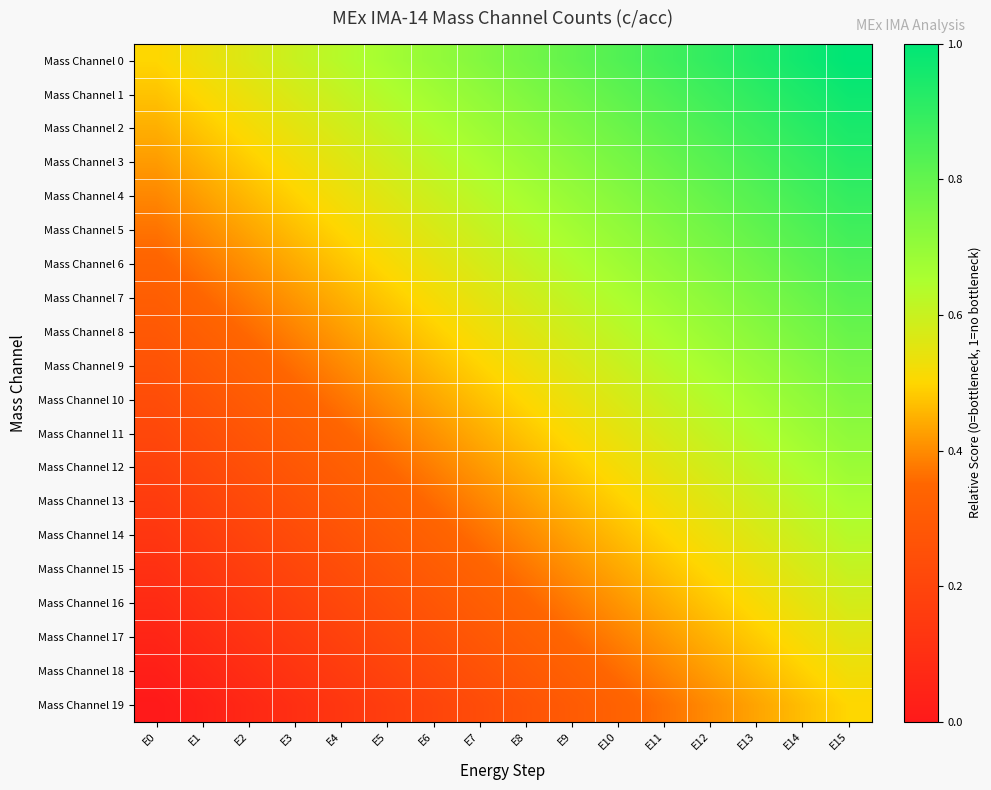

Reading left to right, list all the values displayed in this chart.

Mass Channel 0: E0=0.5	E1=0.5	E2=0.6	E3=0.6	E4=0.6	E5=0.7	E6=0.7	E7=0.7	E8=0.8	E9=0.8	E10=0.8	E11=0.9	E12=0.9	E13=0.9	E14=1.0	E15=1.0
Mass Channel 1: E0=0.5	E1=0.5	E2=0.5	E3=0.6	E4=0.6	E5=0.6	E6=0.7	E7=0.7	E8=0.7	E9=0.8	E10=0.8	E11=0.8	E12=0.9	E13=0.9	E14=0.9	E15=1.0
Mass Channel 2: E0=0.4	E1=0.5	E2=0.5	E3=0.5	E4=0.6	E5=0.6	E6=0.6	E7=0.7	E8=0.7	E9=0.7	E10=0.8	E11=0.8	E12=0.8	E13=0.9	E14=0.9	E15=0.9
Mass Channel 3: E0=0.4	E1=0.5	E2=0.5	E3=0.5	E4=0.6	E5=0.6	E6=0.6	E7=0.7	E8=0.7	E9=0.7	E10=0.8	E11=0.8	E12=0.8	E13=0.9	E14=0.9	E15=0.9
Mass Channel 4: E0=0.4	E1=0.4	E2=0.5	E3=0.5	E4=0.5	E5=0.6	E6=0.6	E7=0.6	E8=0.7	E9=0.7	E10=0.7	E11=0.8	E12=0.8	E13=0.8	E14=0.9	E15=0.9
Mass Channel 5: E0=0.4	E1=0.4	E2=0.4	E3=0.5	E4=0.5	E5=0.5	E6=0.6	E7=0.6	E8=0.6	E9=0.7	E10=0.7	E11=0.7	E12=0.8	E13=0.8	E14=0.8	E15=0.9
Mass Channel 6: E0=0.3	E1=0.4	E2=0.4	E3=0.4	E4=0.5	E5=0.5	E6=0.5	E7=0.6	E8=0.6	E9=0.6	E10=0.7	E11=0.7	E12=0.7	E13=0.8	E14=0.8	E15=0.8
Mass Channel 7: E0=0.3	E1=0.3	E2=0.4	E3=0.4	E4=0.4	E5=0.5	E6=0.5	E7=0.5	E8=0.6	E9=0.6	E10=0.6	E11=0.7	E12=0.7	E13=0.7	E14=0.8	E15=0.8
Mass Channel 8: E0=0.3	E1=0.3	E2=0.4	E3=0.4	E4=0.4	E5=0.5	E6=0.5	E7=0.5	E8=0.6	E9=0.6	E10=0.6	E11=0.7	E12=0.7	E13=0.7	E14=0.8	E15=0.8
Mass Channel 9: E0=0.3	E1=0.3	E2=0.3	E3=0.4	E4=0.4	E5=0.4	E6=0.5	E7=0.5	E8=0.5	E9=0.6	E10=0.6	E11=0.6	E12=0.7	E13=0.7	E14=0.7	E15=0.8
Mass Channel 10: E0=0.2	E1=0.3	E2=0.3	E3=0.3	E4=0.4	E5=0.4	E6=0.4	E7=0.5	E8=0.5	E9=0.5	E10=0.6	E11=0.6	E12=0.6	E13=0.7	E14=0.7	E15=0.7
Mass Channel 11: E0=0.2	E1=0.2	E2=0.3	E3=0.3	E4=0.3	E5=0.4	E6=0.4	E7=0.4	E8=0.5	E9=0.5	E10=0.5	E11=0.6	E12=0.6	E13=0.6	E14=0.7	E15=0.7
Mass Channel 12: E0=0.2	E1=0.2	E2=0.3	E3=0.3	E4=0.3	E5=0.4	E6=0.4	E7=0.4	E8=0.5	E9=0.5	E10=0.5	E11=0.6	E12=0.6	E13=0.6	E14=0.7	E15=0.7
Mass Channel 13: E0=0.2	E1=0.2	E2=0.2	E3=0.3	E4=0.3	E5=0.3	E6=0.4	E7=0.4	E8=0.4	E9=0.5	E10=0.5	E11=0.5	E12=0.6	E13=0.6	E14=0.6	E15=0.7
Mass Channel 14: E0=0.1	E1=0.2	E2=0.2	E3=0.2	E4=0.3	E5=0.3	E6=0.3	E7=0.4	E8=0.4	E9=0.4	E10=0.5	E11=0.5	E12=0.5	E13=0.6	E14=0.6	E15=0.6
Mass Channel 15: E0=0.1	E1=0.1	E2=0.2	E3=0.2	E4=0.2	E5=0.3	E6=0.3	E7=0.3	E8=0.4	E9=0.4	E10=0.4	E11=0.5	E12=0.5	E13=0.5	E14=0.6	E15=0.6
Mass Channel 16: E0=0.1	E1=0.1	E2=0.1	E3=0.2	E4=0.2	E5=0.2	E6=0.3	E7=0.3	E8=0.3	E9=0.4	E10=0.4	E11=0.4	E12=0.5	E13=0.5	E14=0.5	E15=0.6
Mass Channel 17: E0=0.1	E1=0.1	E2=0.1	E3=0.2	E4=0.2	E5=0.2	E6=0.3	E7=0.3	E8=0.3	E9=0.4	E10=0.4	E11=0.4	E12=0.5	E13=0.5	E14=0.5	E15=0.6
Mass Channel 18: E0=0.0	E1=0.1	E2=0.1	E3=0.1	E4=0.2	E5=0.2	E6=0.2	E7=0.3	E8=0.3	E9=0.3	E10=0.4	E11=0.4	E12=0.4	E13=0.5	E14=0.5	E15=0.5
Mass Channel 19: E0=0.0	E1=0.0	E2=0.1	E3=0.1	E4=0.1	E5=0.2	E6=0.2	E7=0.2	E8=0.3	E9=0.3	E10=0.3	E11=0.4	E12=0.4	E13=0.4	E14=0.5	E15=0.5